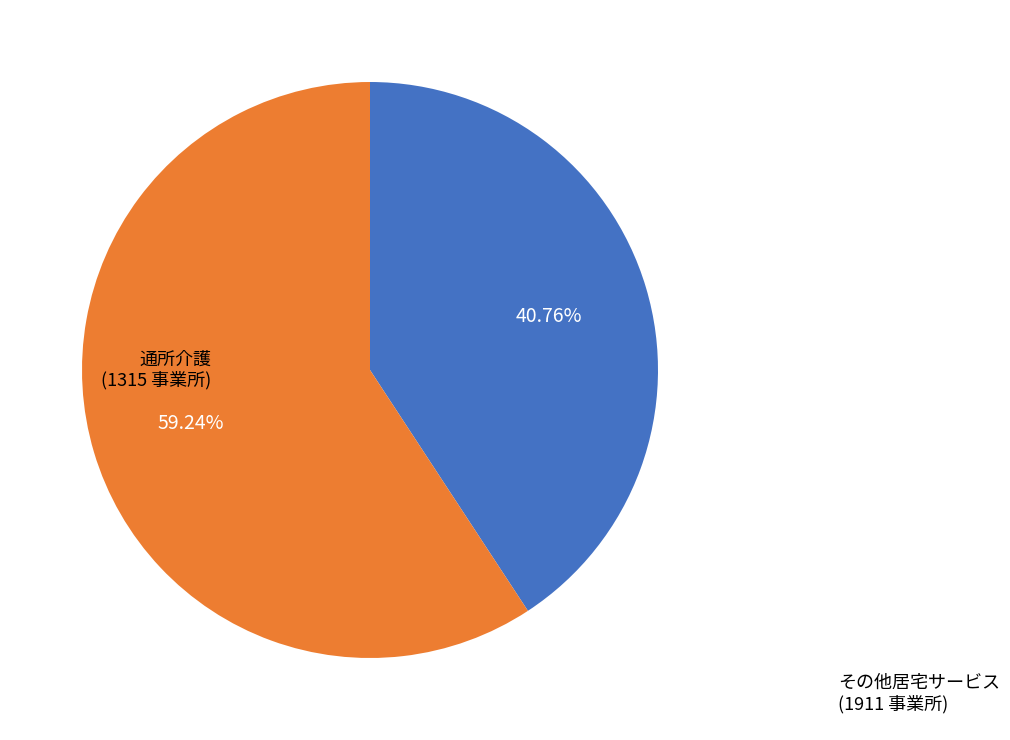

Is there any slice that represents more than half of the pie?

Yes